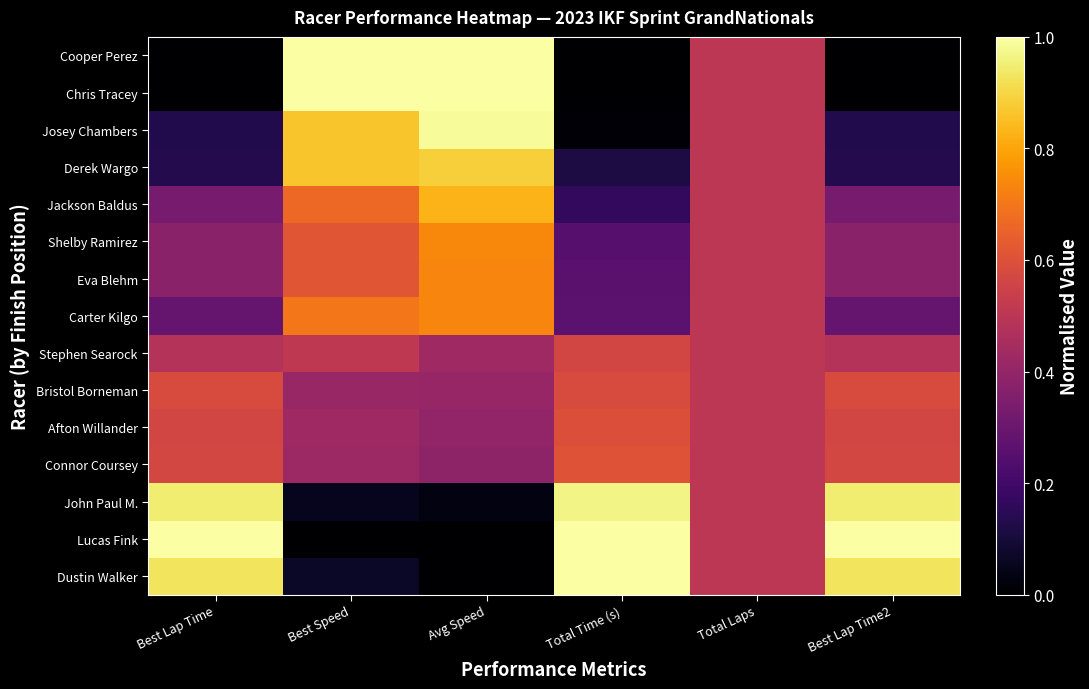

Reading left to right, list all the values displayed in this chart.

Cooper Perez: Best Lap Time=0.0	Best Speed=1.0	Avg Speed=1.0	Total Time (s)=0.0	Total Laps=0.5	Best Lap Time2=0.0
Chris Tracey: Best Lap Time=0.0	Best Speed=1.0	Avg Speed=1.0	Total Time (s)=0.0	Total Laps=0.5	Best Lap Time2=0.0
Josey Chambers: Best Lap Time=0.1	Best Speed=0.9	Avg Speed=1.0	Total Time (s)=0.0	Total Laps=0.5	Best Lap Time2=0.1
Derek Wargo: Best Lap Time=0.1	Best Speed=0.9	Avg Speed=0.9	Total Time (s)=0.1	Total Laps=0.5	Best Lap Time2=0.1
Jackson Baldus: Best Lap Time=0.3	Best Speed=0.7	Avg Speed=0.8	Total Time (s)=0.2	Total Laps=0.5	Best Lap Time2=0.3
Shelby Ramirez: Best Lap Time=0.4	Best Speed=0.6	Avg Speed=0.7	Total Time (s)=0.3	Total Laps=0.5	Best Lap Time2=0.4
Eva Blehm: Best Lap Time=0.4	Best Speed=0.6	Avg Speed=0.7	Total Time (s)=0.3	Total Laps=0.5	Best Lap Time2=0.4
Carter Kilgo: Best Lap Time=0.3	Best Speed=0.7	Avg Speed=0.7	Total Time (s)=0.3	Total Laps=0.5	Best Lap Time2=0.3
Stephen Searock: Best Lap Time=0.5	Best Speed=0.5	Avg Speed=0.4	Total Time (s)=0.6	Total Laps=0.5	Best Lap Time2=0.5
Bristol Borneman: Best Lap Time=0.6	Best Speed=0.4	Avg Speed=0.4	Total Time (s)=0.6	Total Laps=0.5	Best Lap Time2=0.6
Afton Willander: Best Lap Time=0.6	Best Speed=0.4	Avg Speed=0.4	Total Time (s)=0.6	Total Laps=0.5	Best Lap Time2=0.6
Connor Coursey: Best Lap Time=0.6	Best Speed=0.4	Avg Speed=0.4	Total Time (s)=0.6	Total Laps=0.5	Best Lap Time2=0.6
John Paul M.: Best Lap Time=0.9	Best Speed=0.1	Avg Speed=0.0	Total Time (s)=1.0	Total Laps=0.5	Best Lap Time2=0.9
Lucas Fink: Best Lap Time=1.0	Best Speed=0.0	Avg Speed=0.0	Total Time (s)=1.0	Total Laps=0.5	Best Lap Time2=1.0
Dustin Walker: Best Lap Time=0.9	Best Speed=0.1	Avg Speed=0.0	Total Time (s)=1.0	Total Laps=0.5	Best Lap Time2=0.9